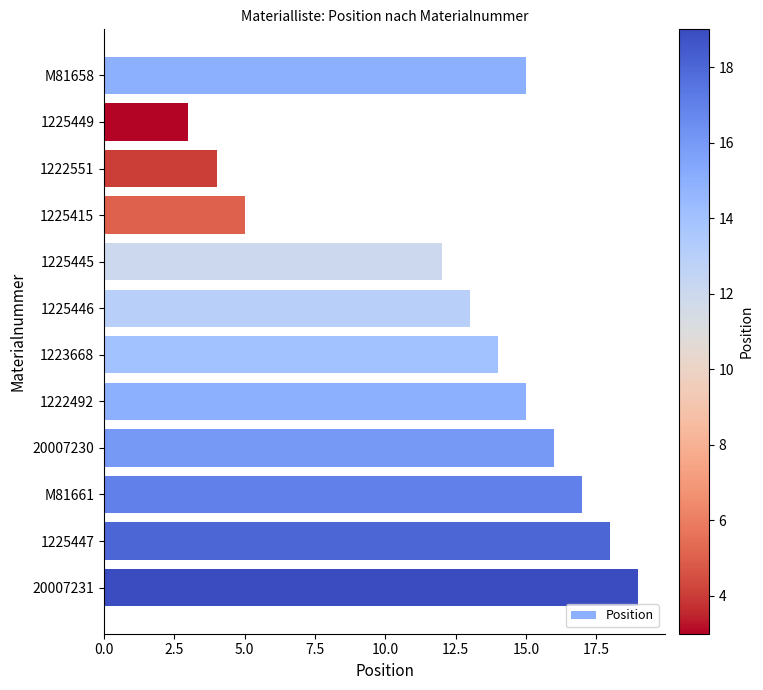

Reading bottom to top, transcribe all the data shown in this chart.

19	18	17	16	15	14	13	12	5	4	3	15